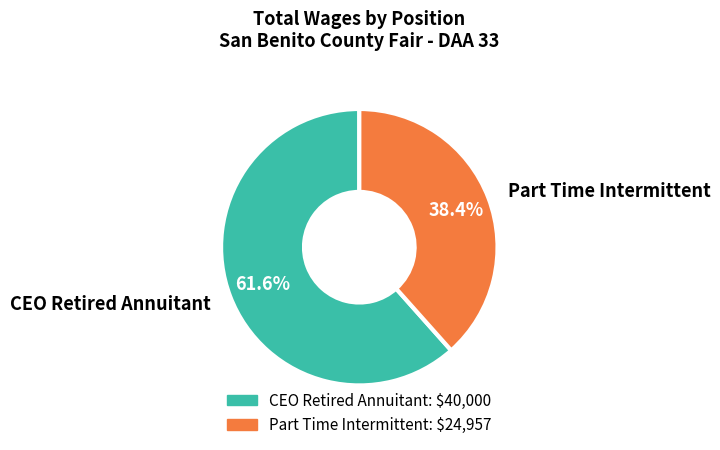

Between Part Time Intermittent and CEO Retired Annuitant, which is larger?

CEO Retired Annuitant